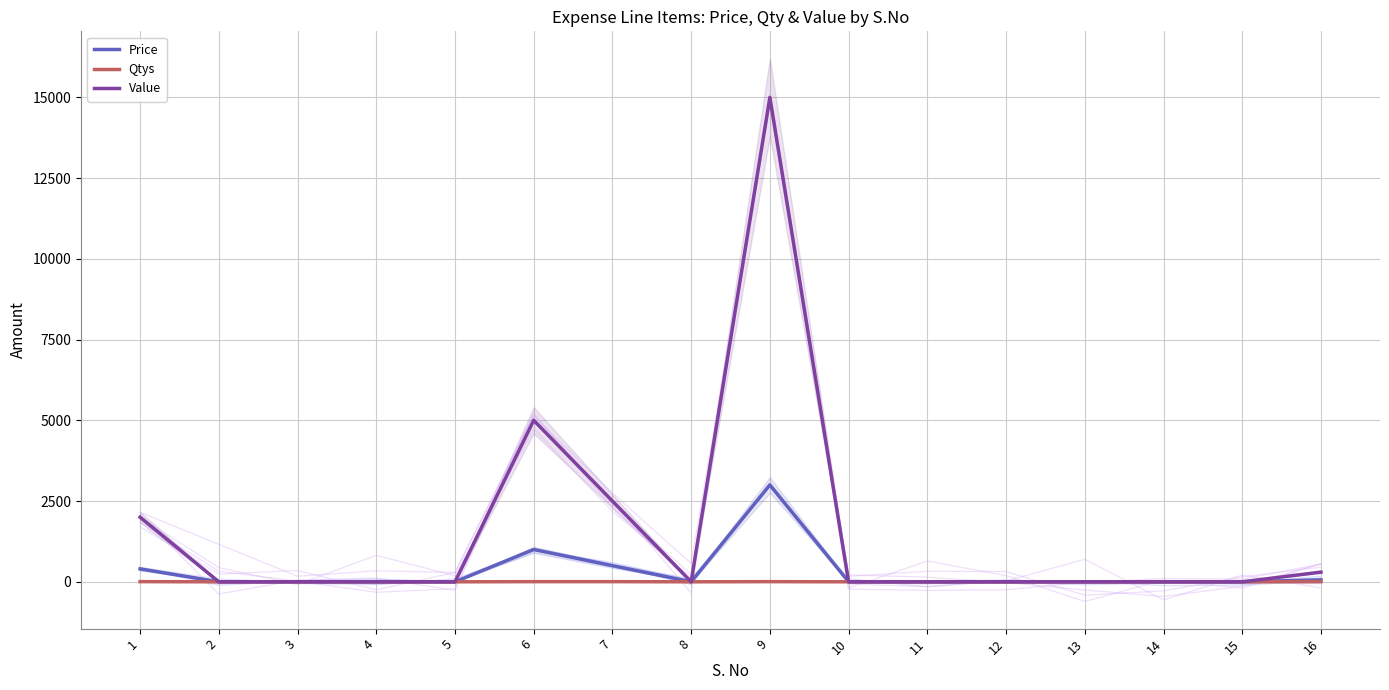

Between 8 and 3, which is larger?

8